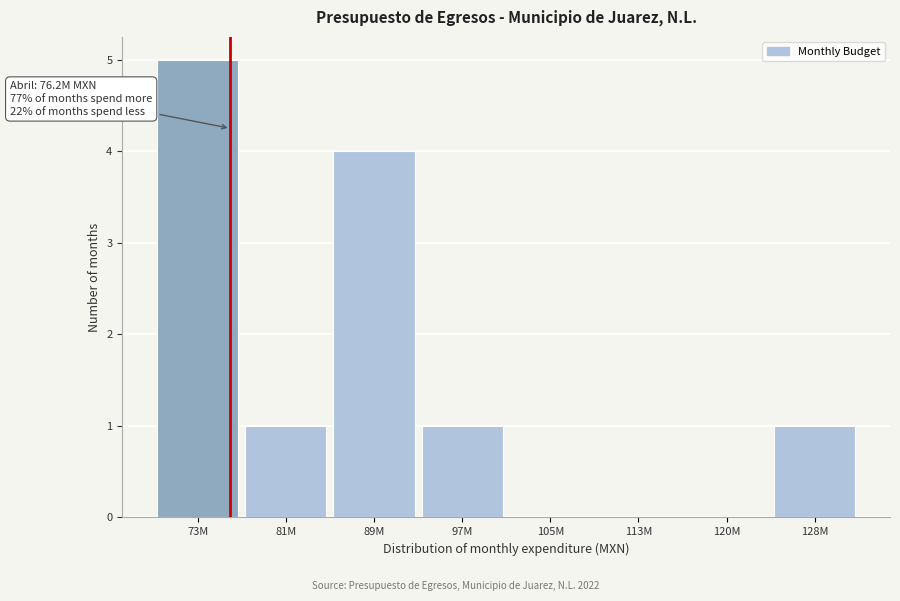

Reading left to right, transcribe all the data shown in this chart.

73M=5	81M=1	89M=4	97M=1	105M=0	113M=0	120M=0	128M=1